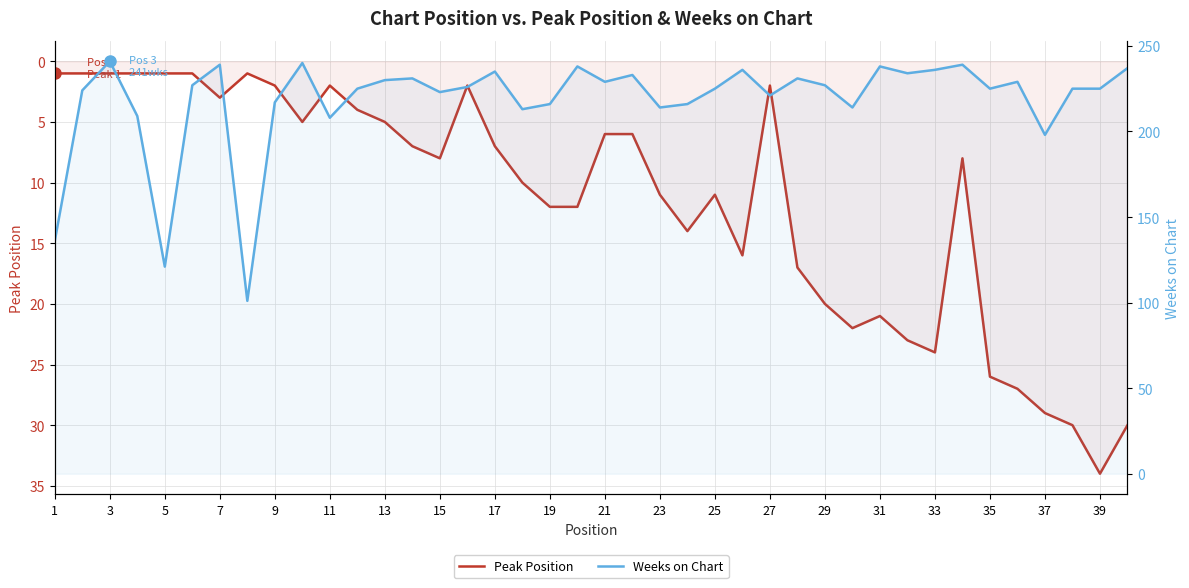

Count the number of categories in the chart.

40